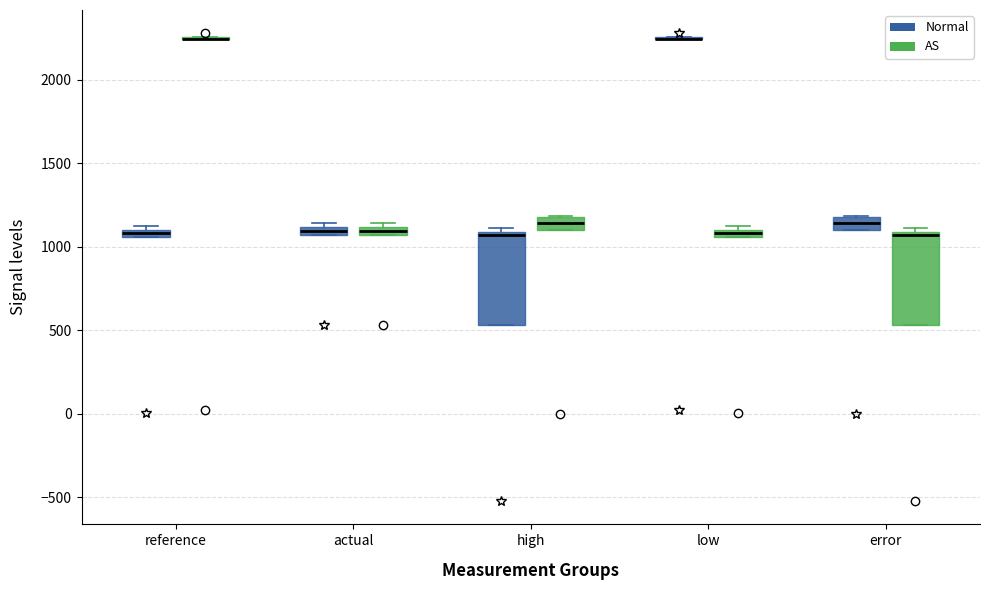

Where is the lower edge of the box for high (AS) on the y-axis? The values are not printed on the chart, so give them approximately, as read against the axis.

1100